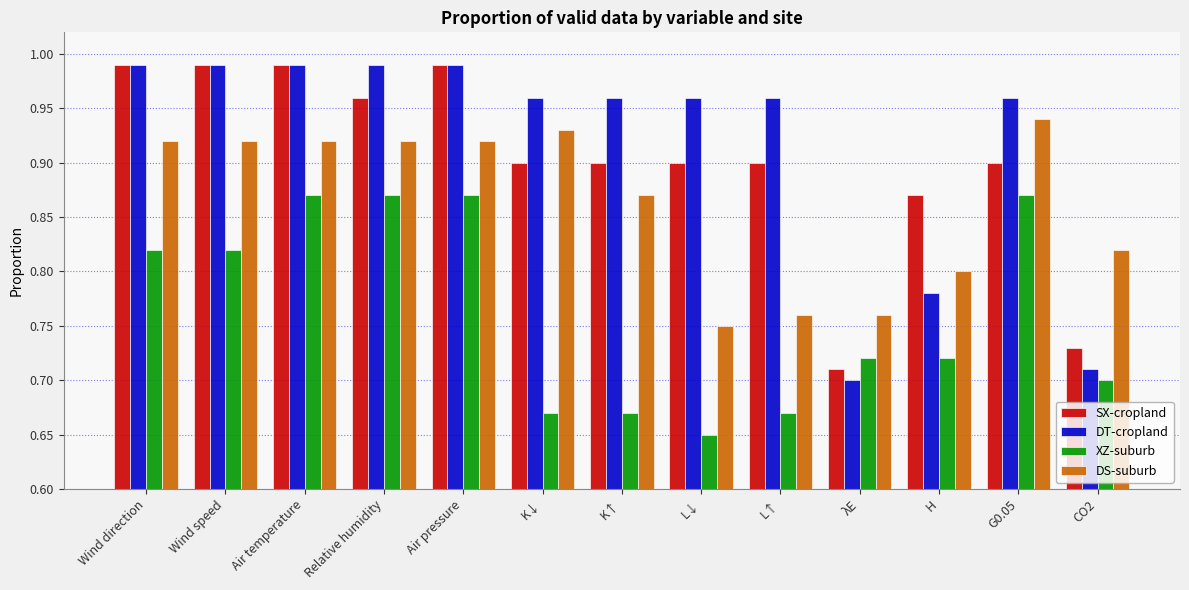

What is the sum of all DT-cropland values?

11.9